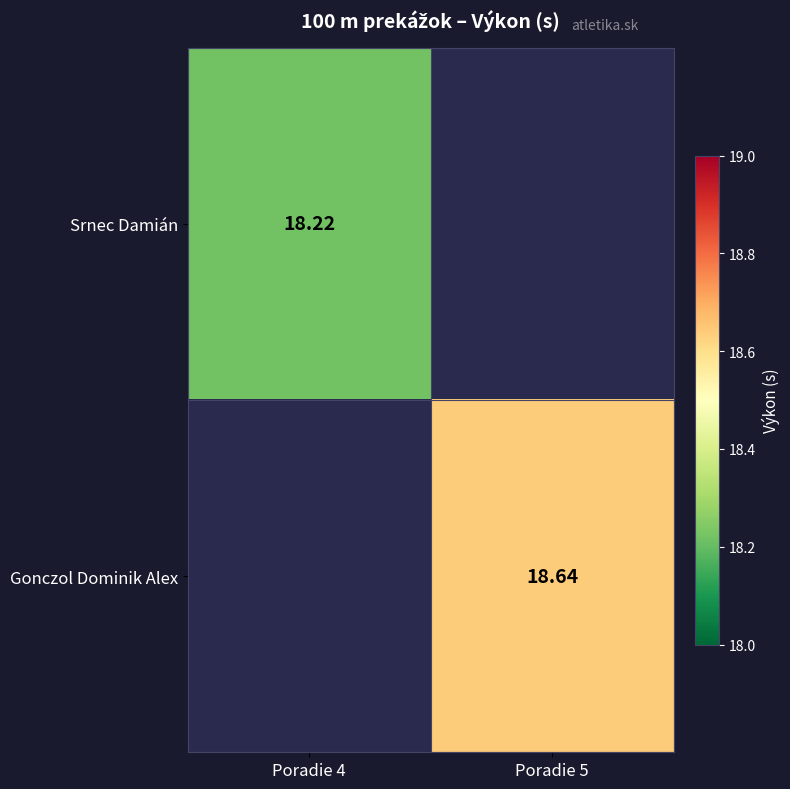

Rank the categories by Srnec Damián value from highest to lowest.

Poradie 4, Poradie 5